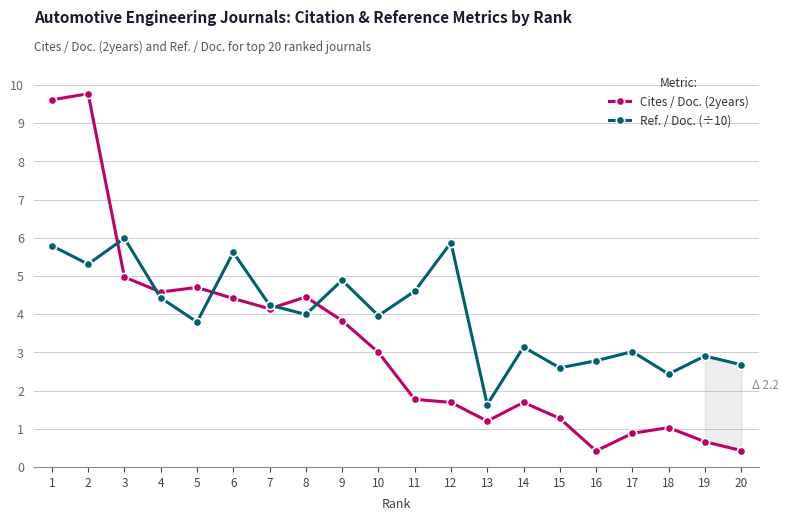

At which category does Ref. / Doc. (÷10) reach its first local peak?

3